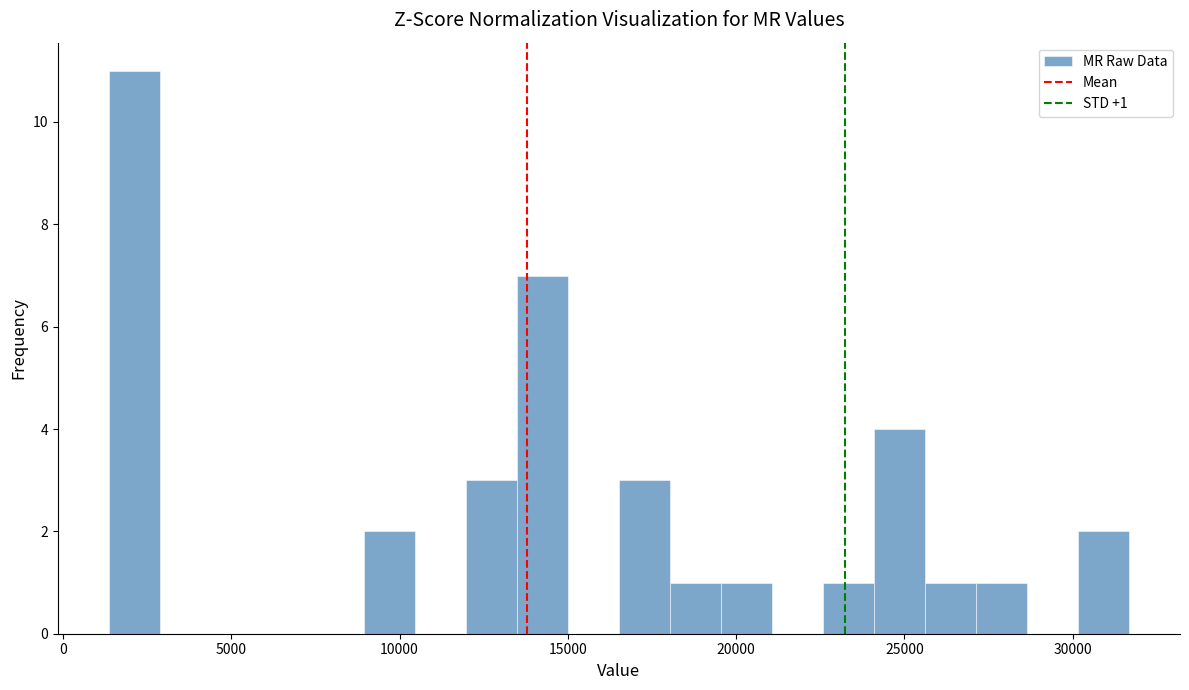

Read against the x-axis, roughly where is the centre of the tallest bar?

2000